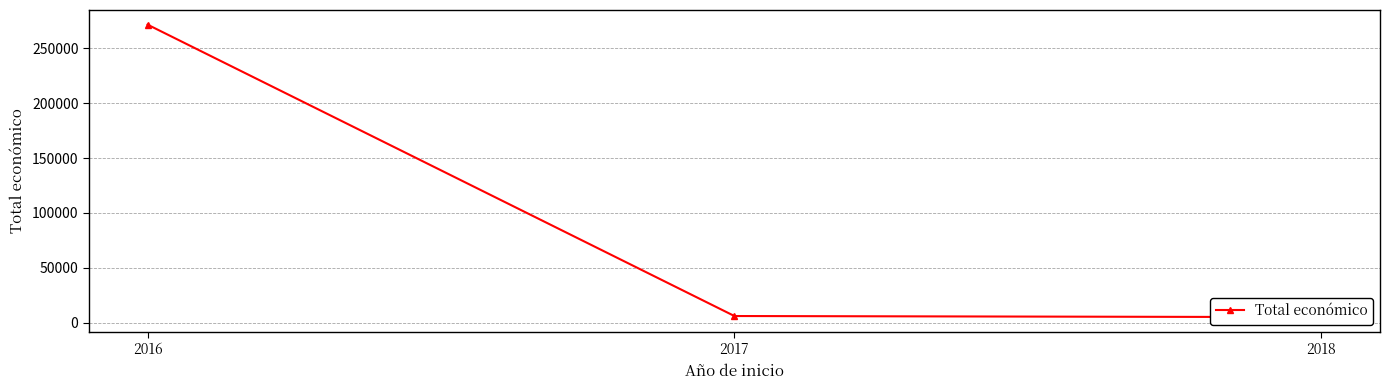

List the labels in order of value, largest first.

2016, 2017, 2018